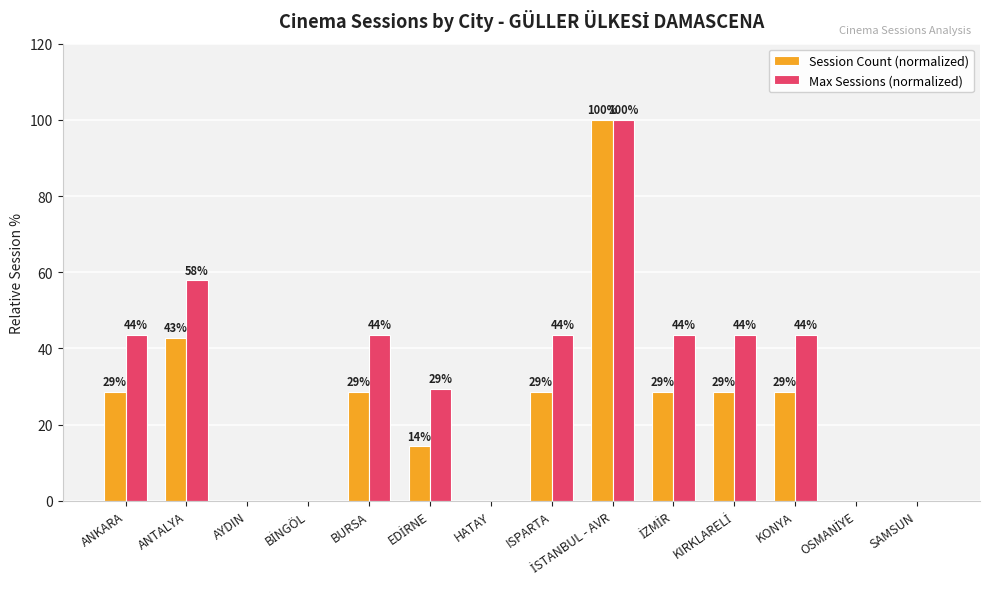

Which series has the largest total across all categories?

Max Sessions (normalized)